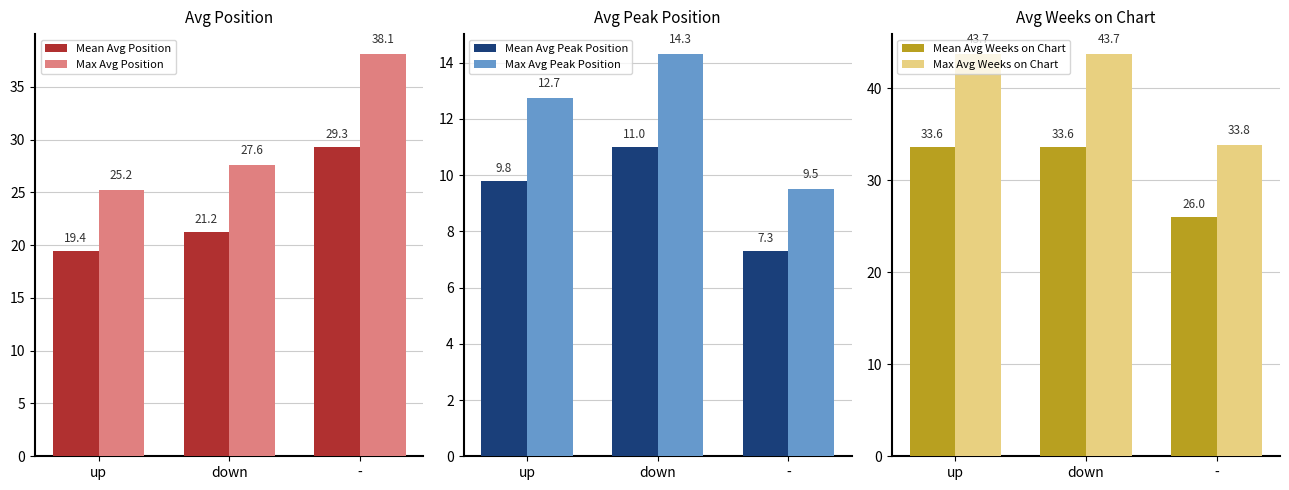

Where does the Mean Avg Peak Position series first go above 9?

up